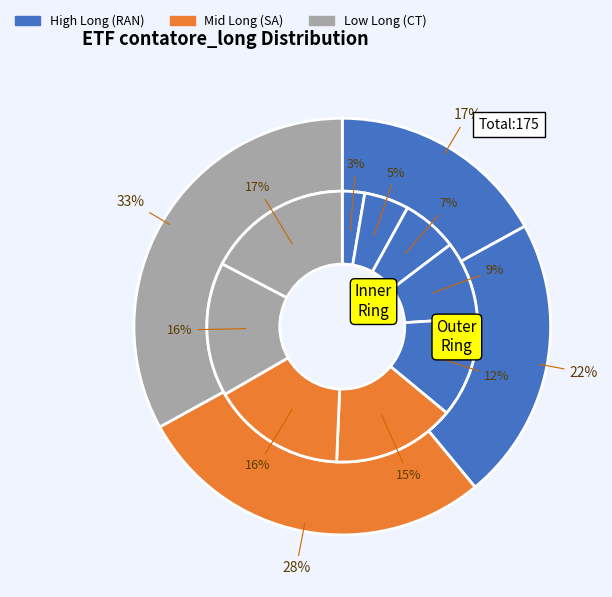

How many segments does this pie chart have?

13